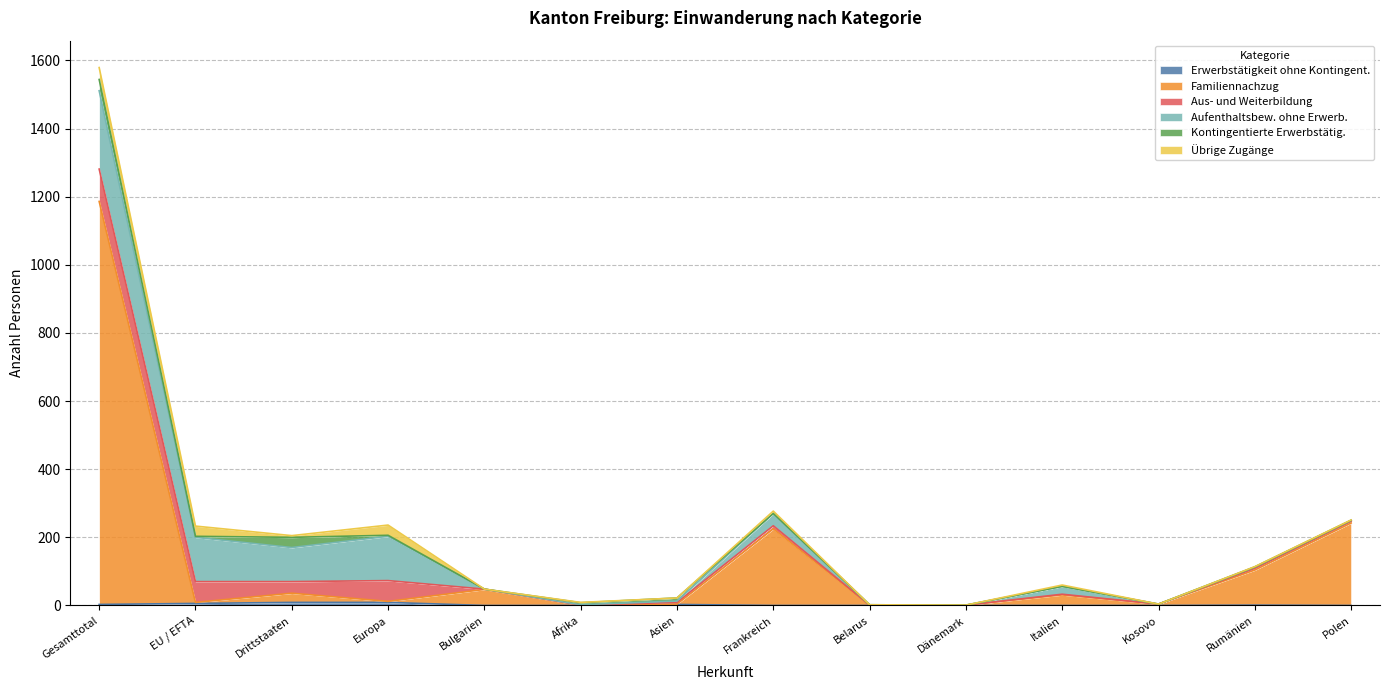

What is the difference between the maximum and minimum values in the Aufenthaltsbew. ohne Erwerb. series?

230